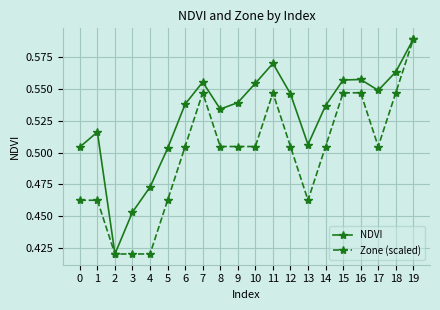

How many lines are shown in the chart?

2